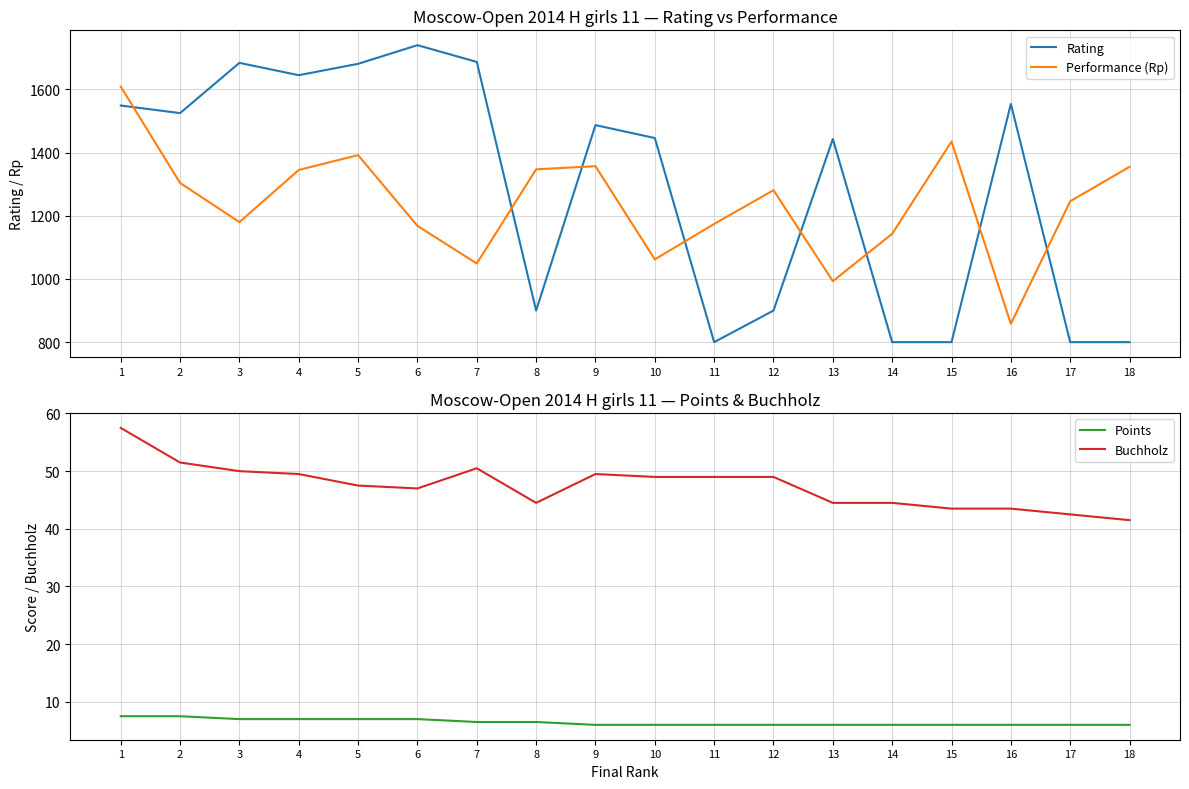

Rank the series by their maximum value, from highest to lowest.

Rating, Performance (Rp), Buchholz, Points